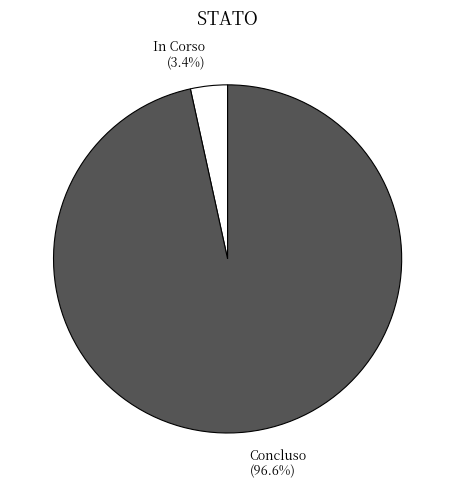

Which has a higher value, In Corso or Concluso?

Concluso